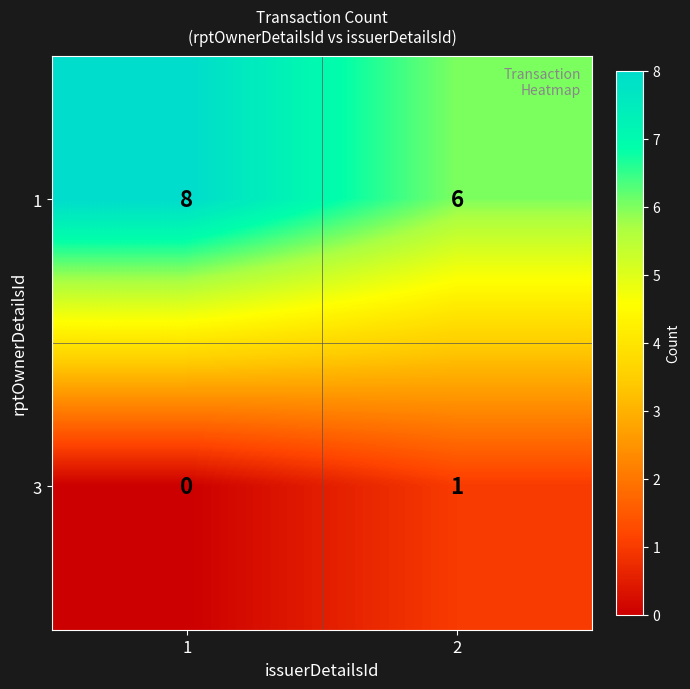

List the series in order of their overall mean, highest first.

1, 3